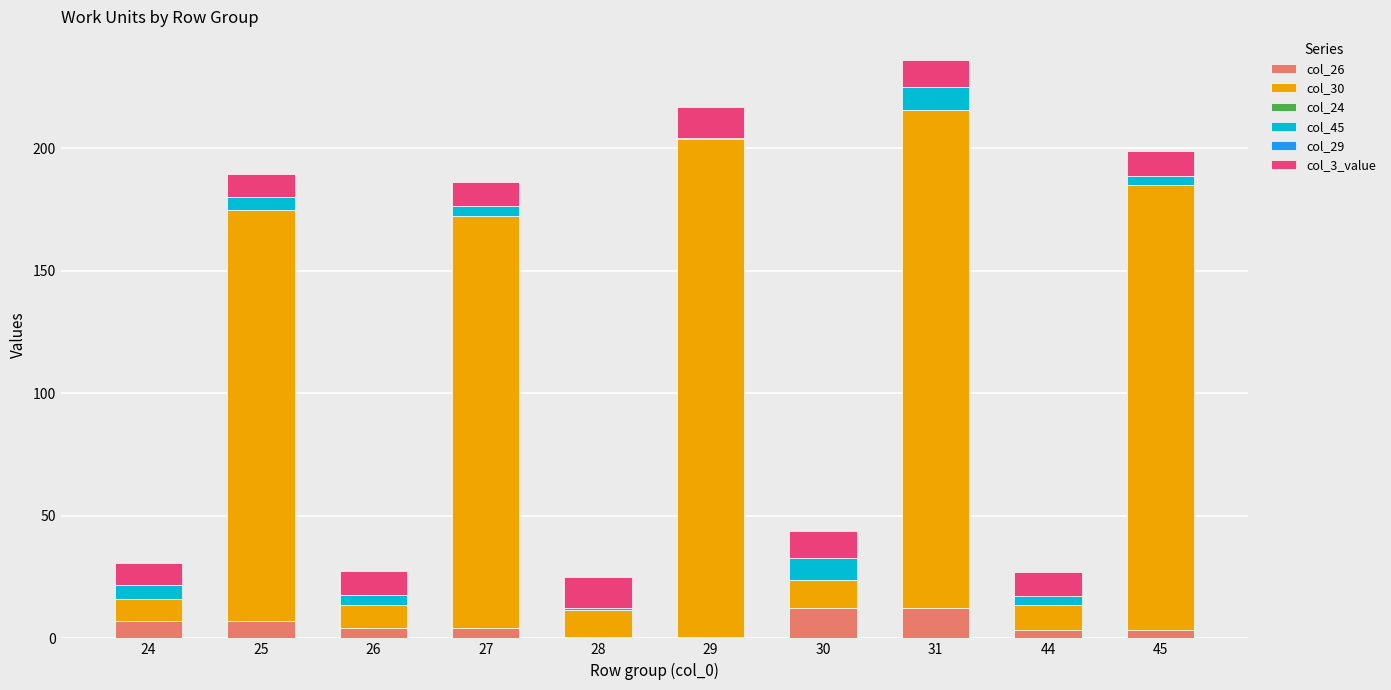

What is the difference between the col_45 values at 28 and 24?

4.8